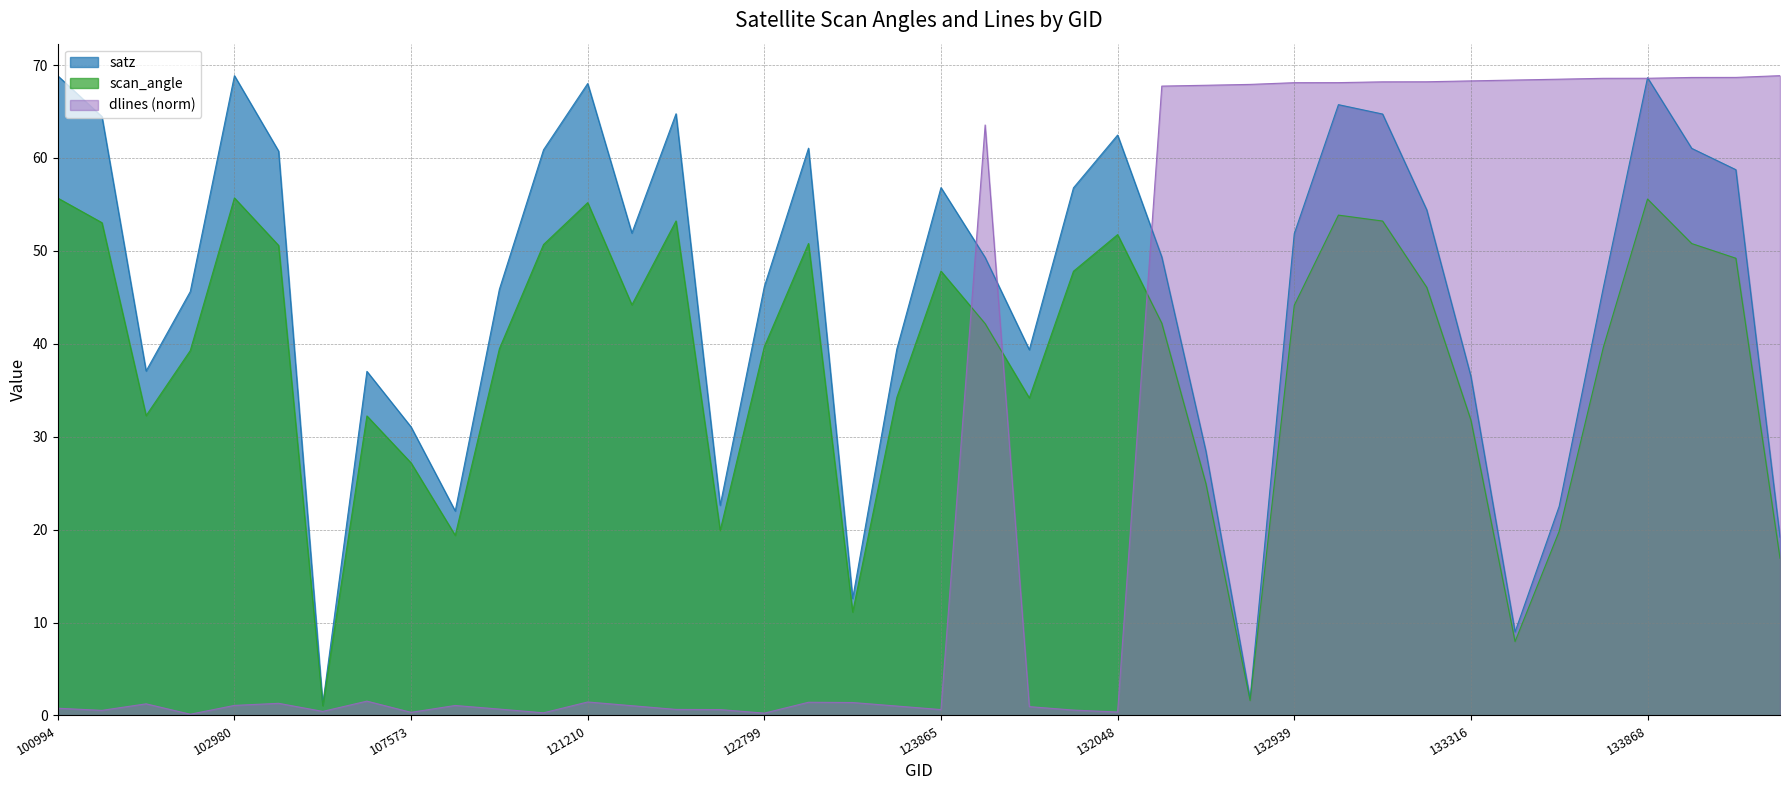

What is the maximum value shown in the chart?

68.9